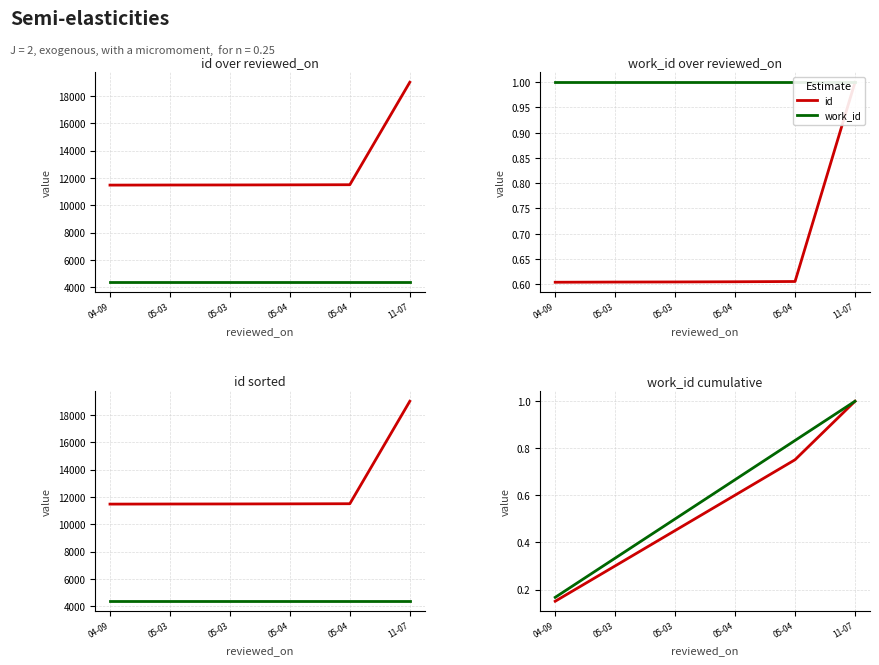

What is the value of the id point at the 2nd from the left?

0.3